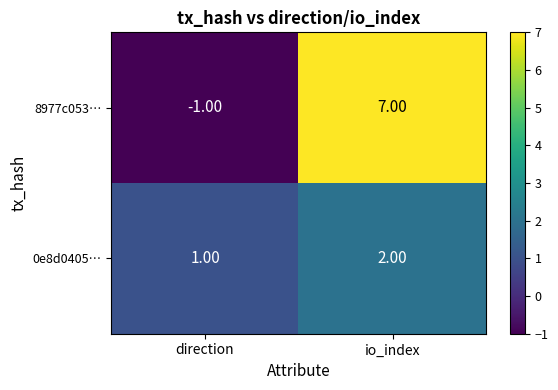

What is the sum of the 8977c053… values at io_index and direction?

6